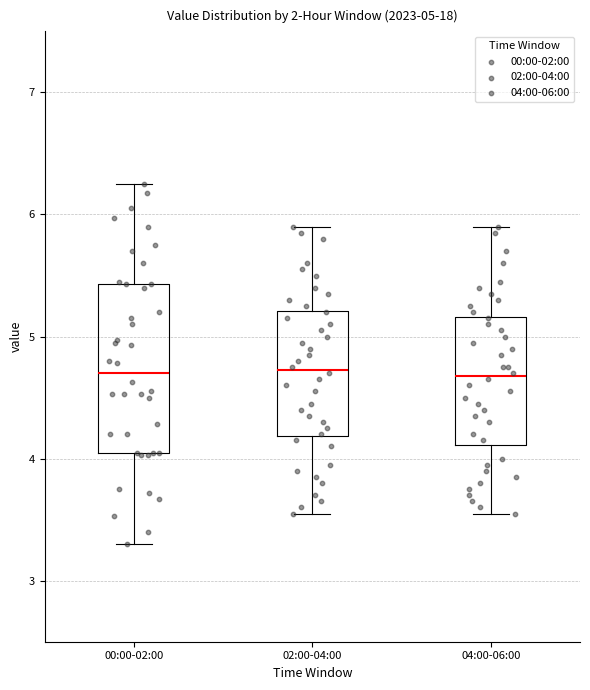

Which box is the tallest, from its lower edge to its upper edge?

00:00-02:00